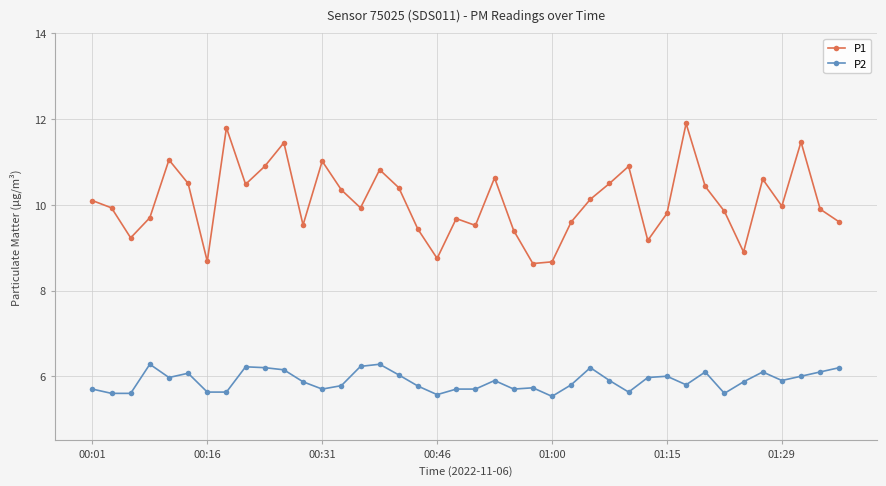

Is this an area chart (filled region under the line)?

No